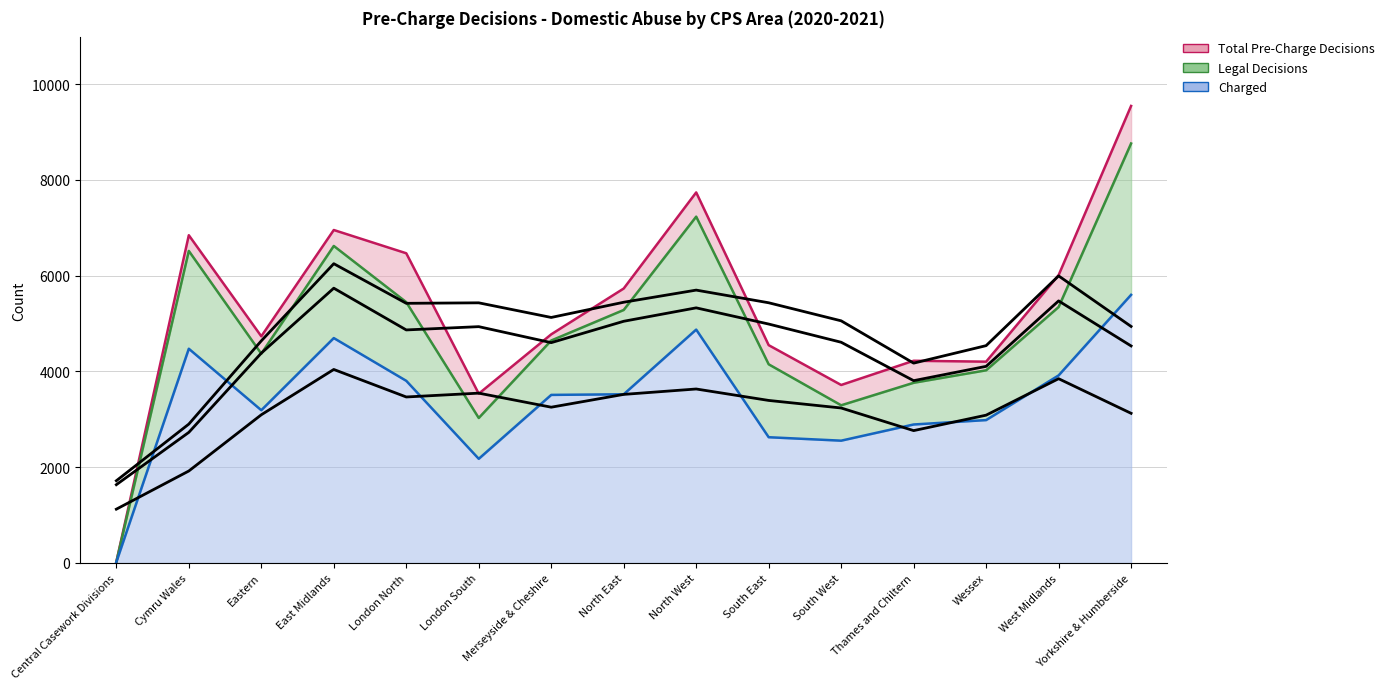

Where is Legal Decisions nearest to the value 4391?

Eastern